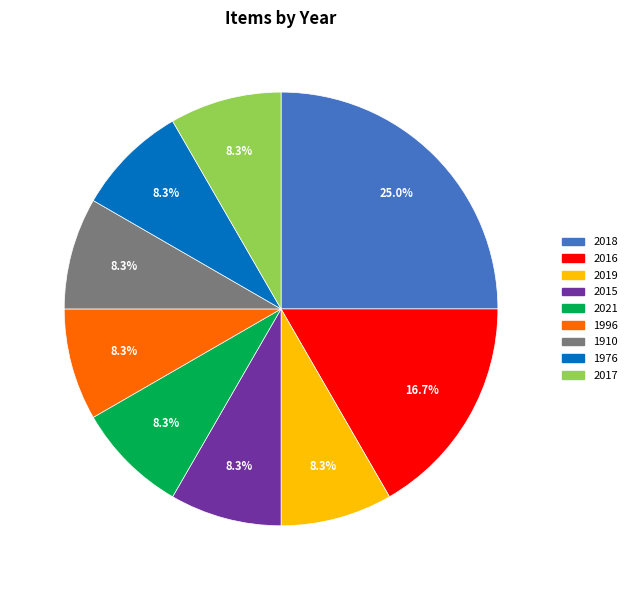

How many slices are in this pie chart?

9